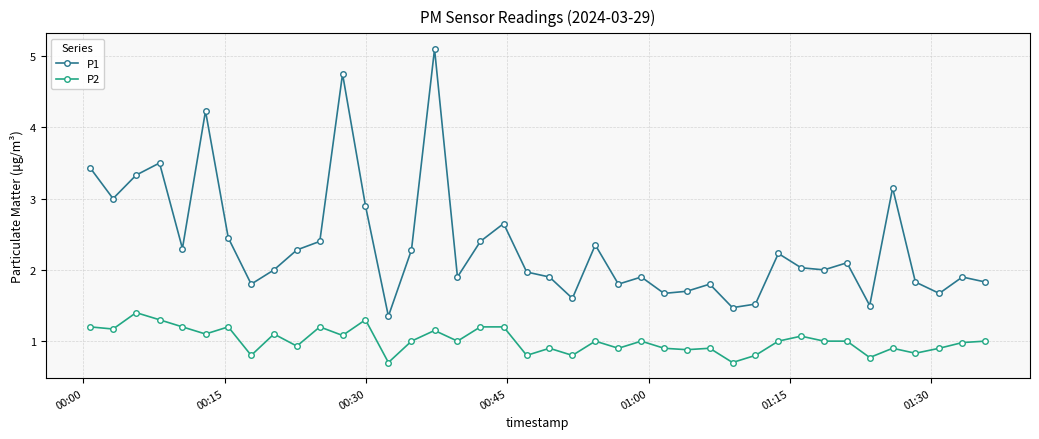

True or false: P2 has more than 0 interior local peaks.

True